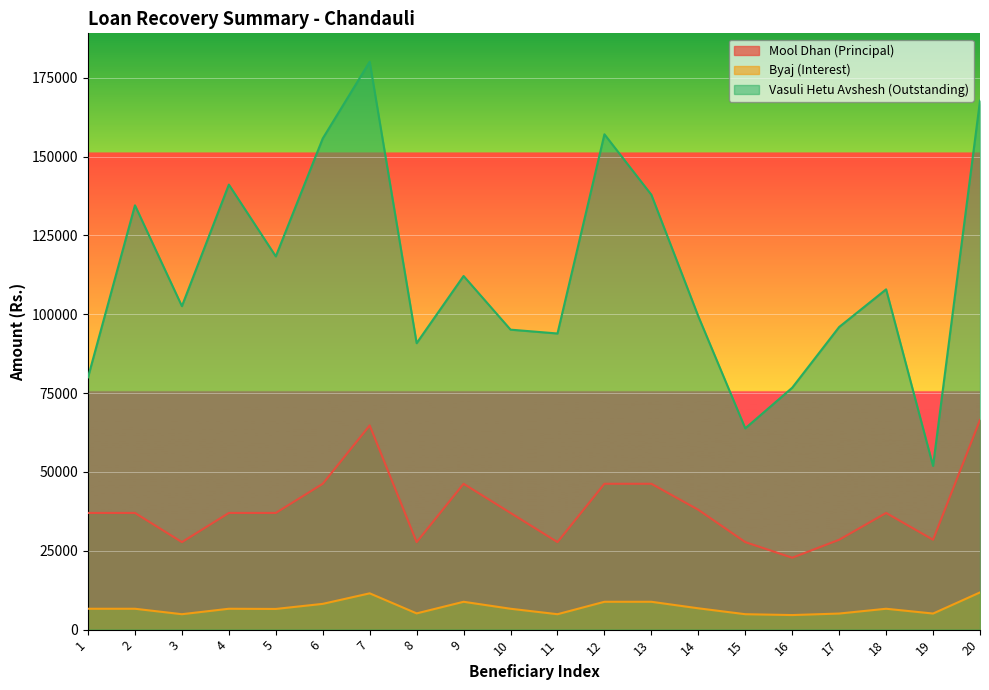

What is the minimum value for Byaj (Interest)?

4620